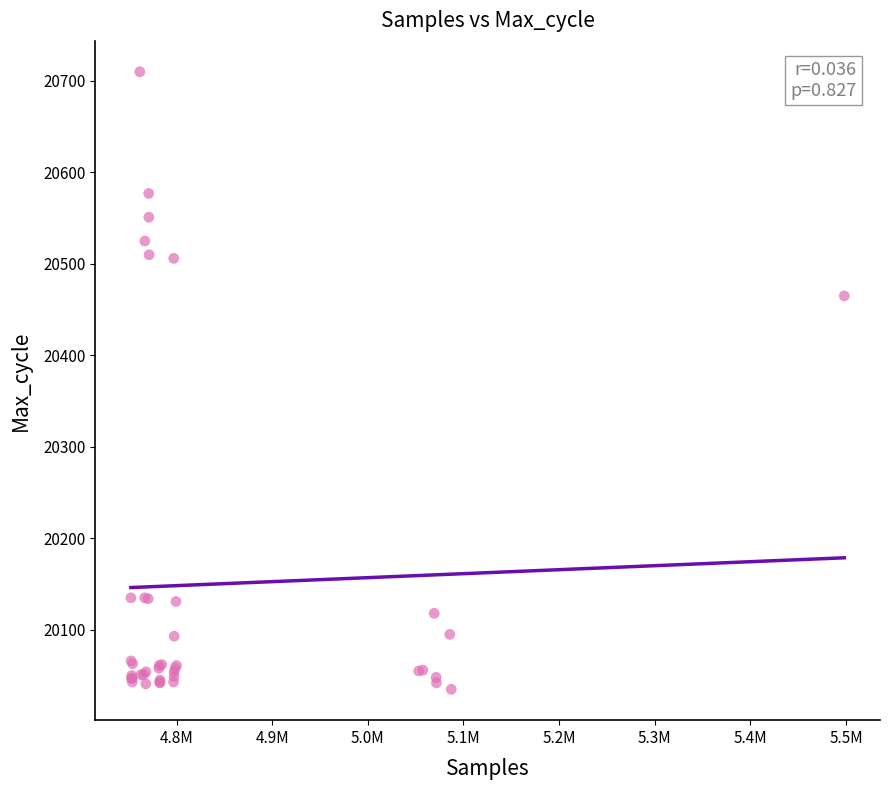

What Y value in the scatter plot is closest to 20372?

20465